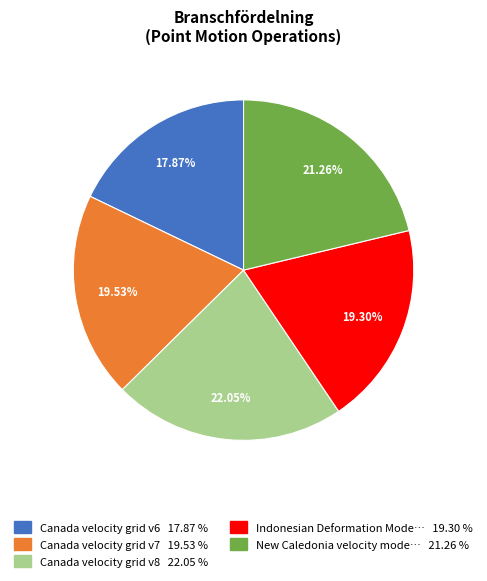

Is there a majority slice in this chart?

No